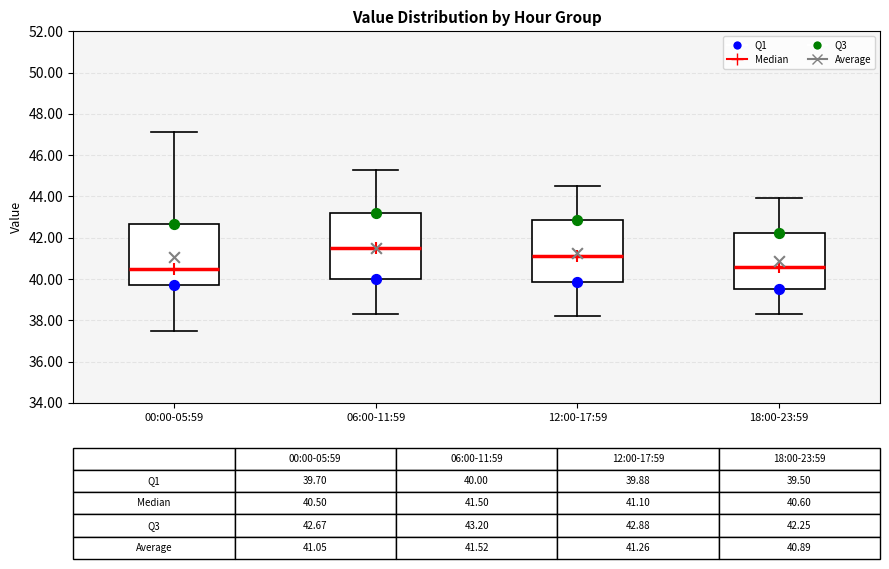

Comparing the boxes themselves (not the whiskers), which one is the tallest?

06:00-11:59